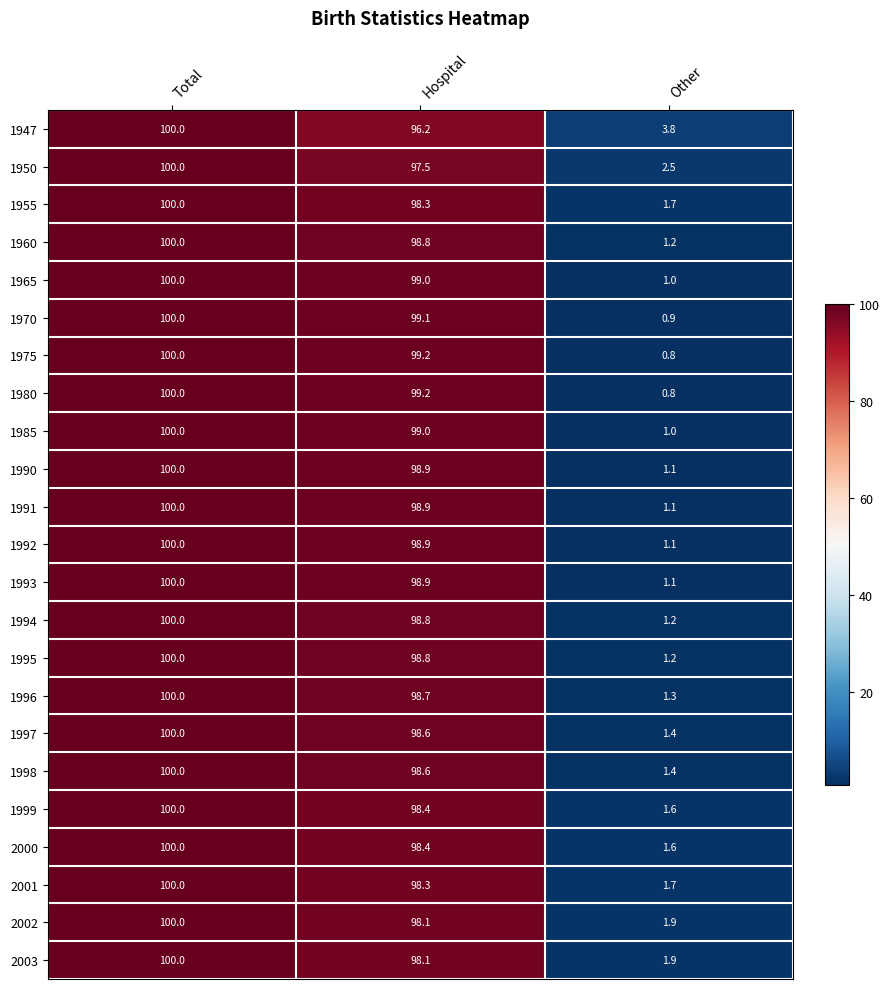

Is it true that 1998 equals 1.4 at Other?

True